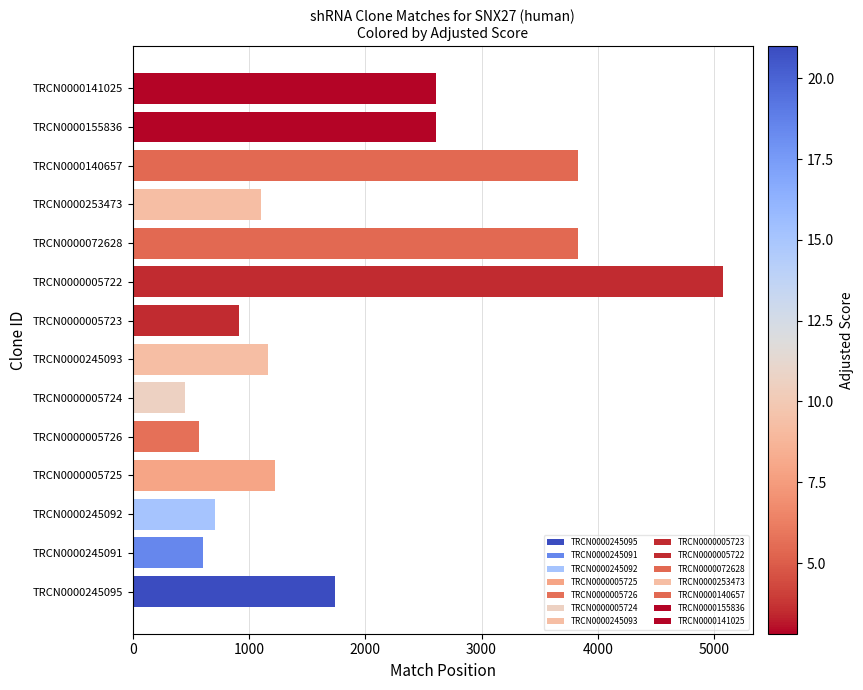

Are the bars horizontal?

Yes